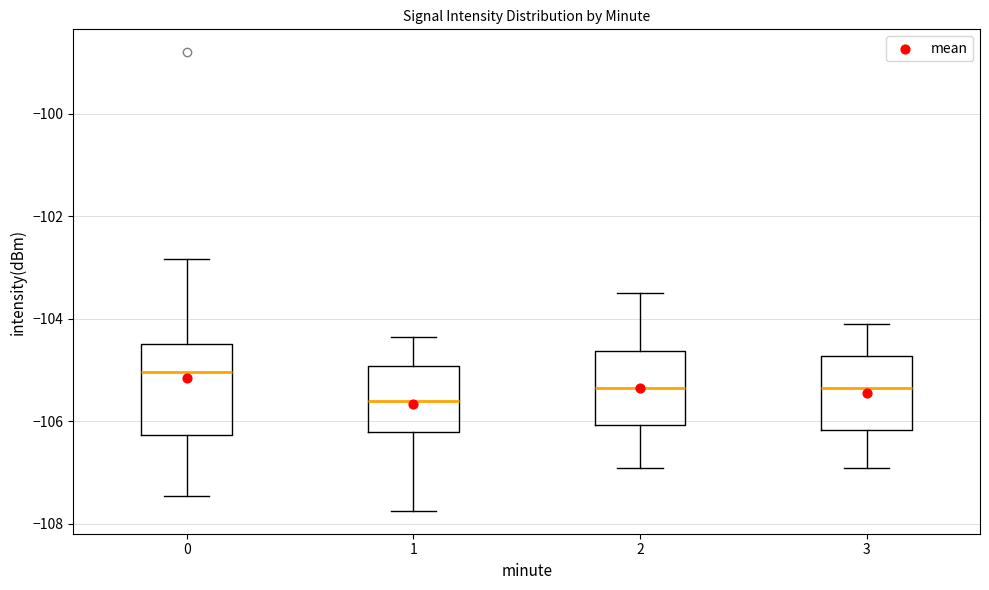

Which box has the lowest median line?

1